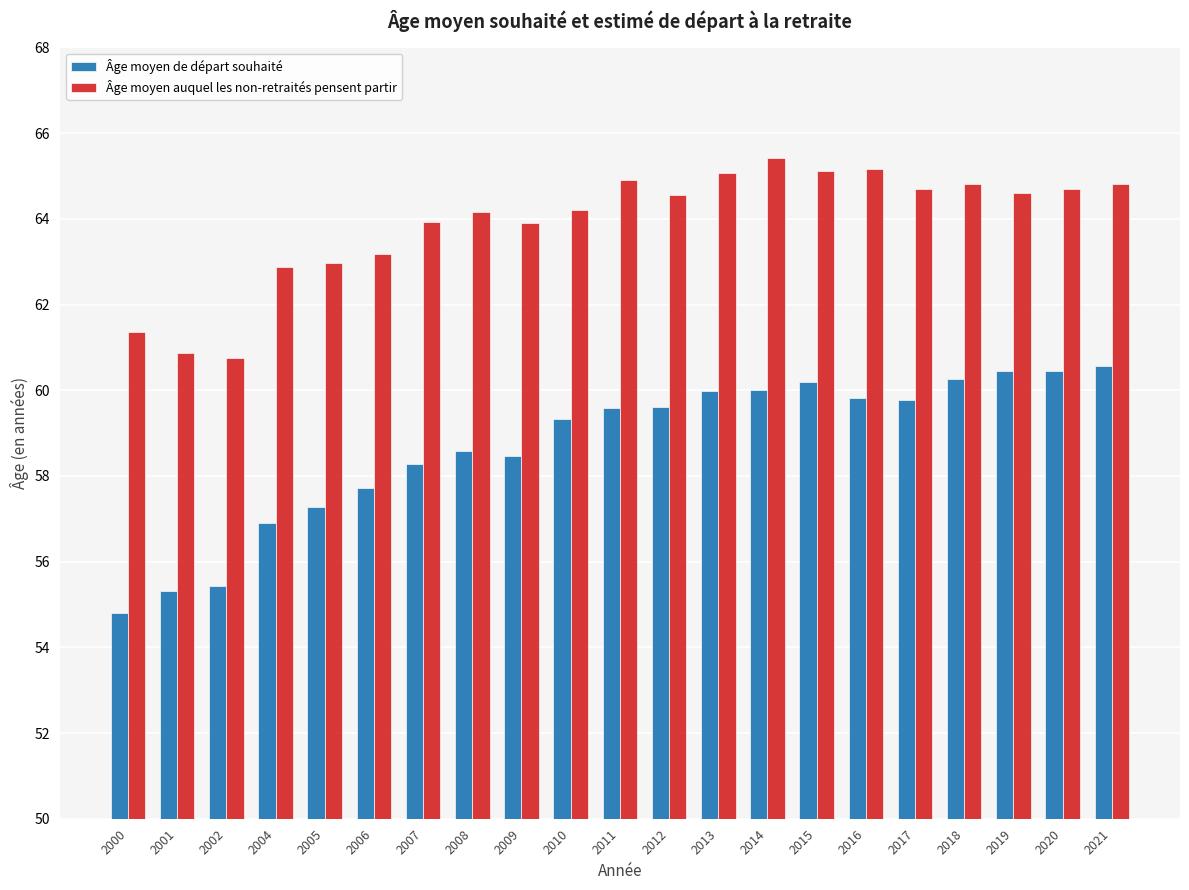

At which label is Âge moyen de départ souhaité closest to 57?

2004